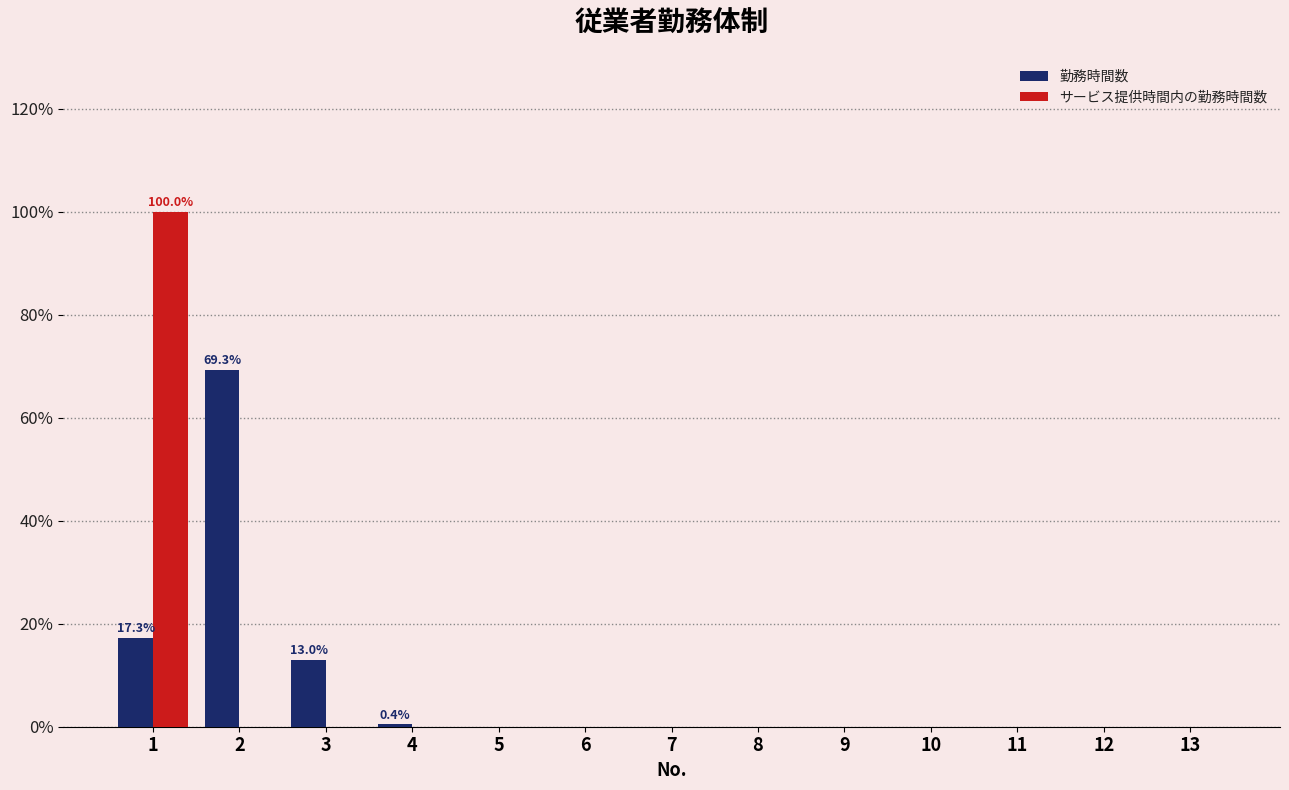

True or false: 勤務時間数 has a value of 13.0 at 3.

True